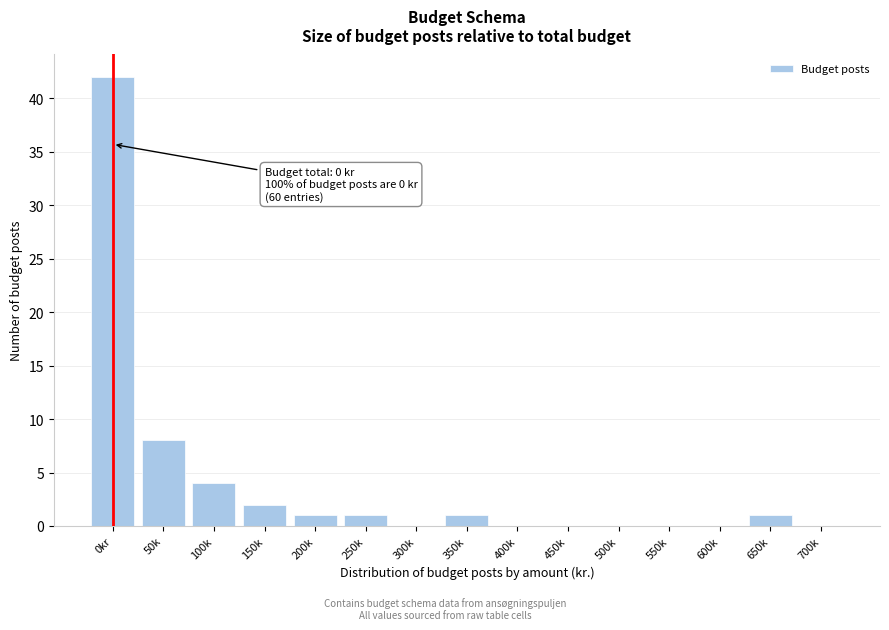

Reading left to right, extract all data points from this chart.

0kr=42	50k=8	100k=4	150k=2	200k=1	250k=1	300k=0	350k=1	400k=0	450k=0	500k=0	550k=0	600k=0	650k=1	700k=0